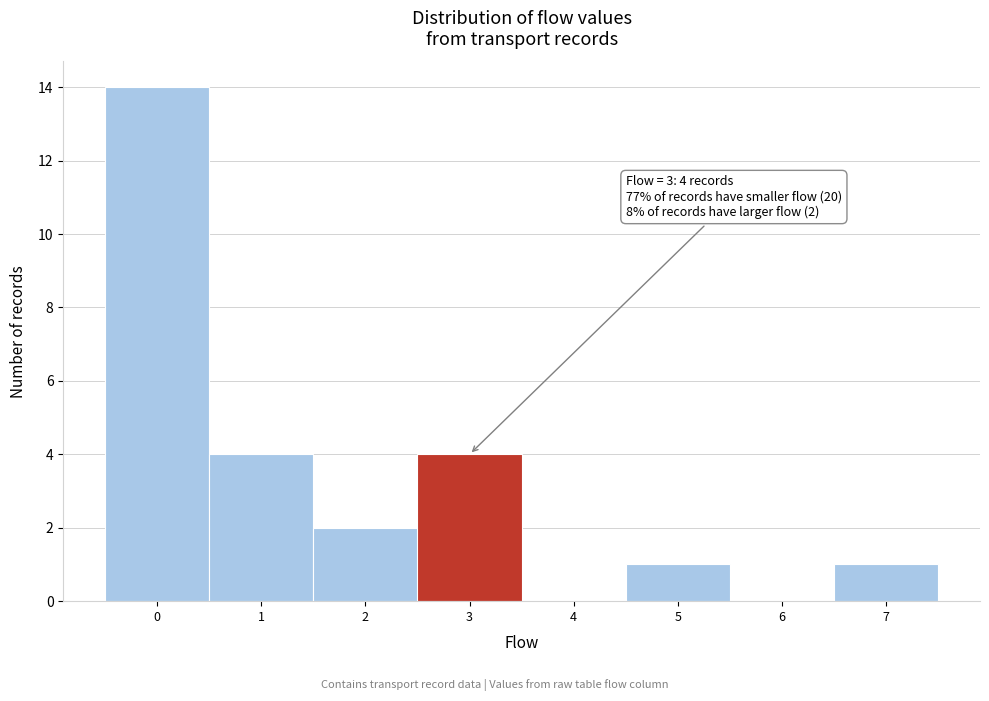

Over which range of the x-axis is the bar tallest?

-0.5 to 0.5